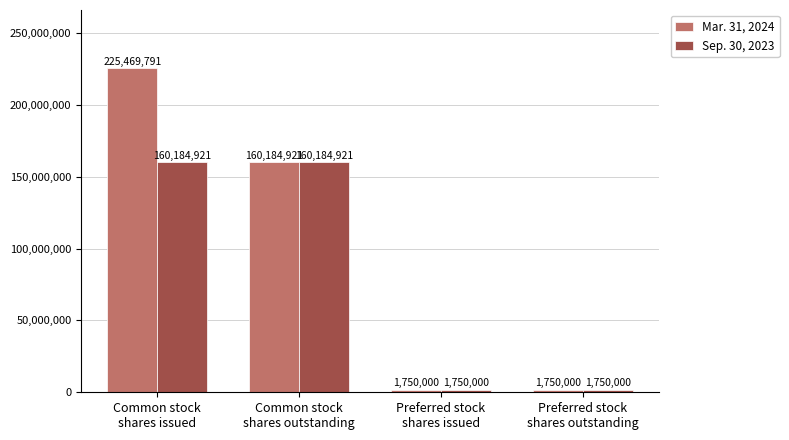

What is the maximum value for Sep. 30, 2023?

160184921